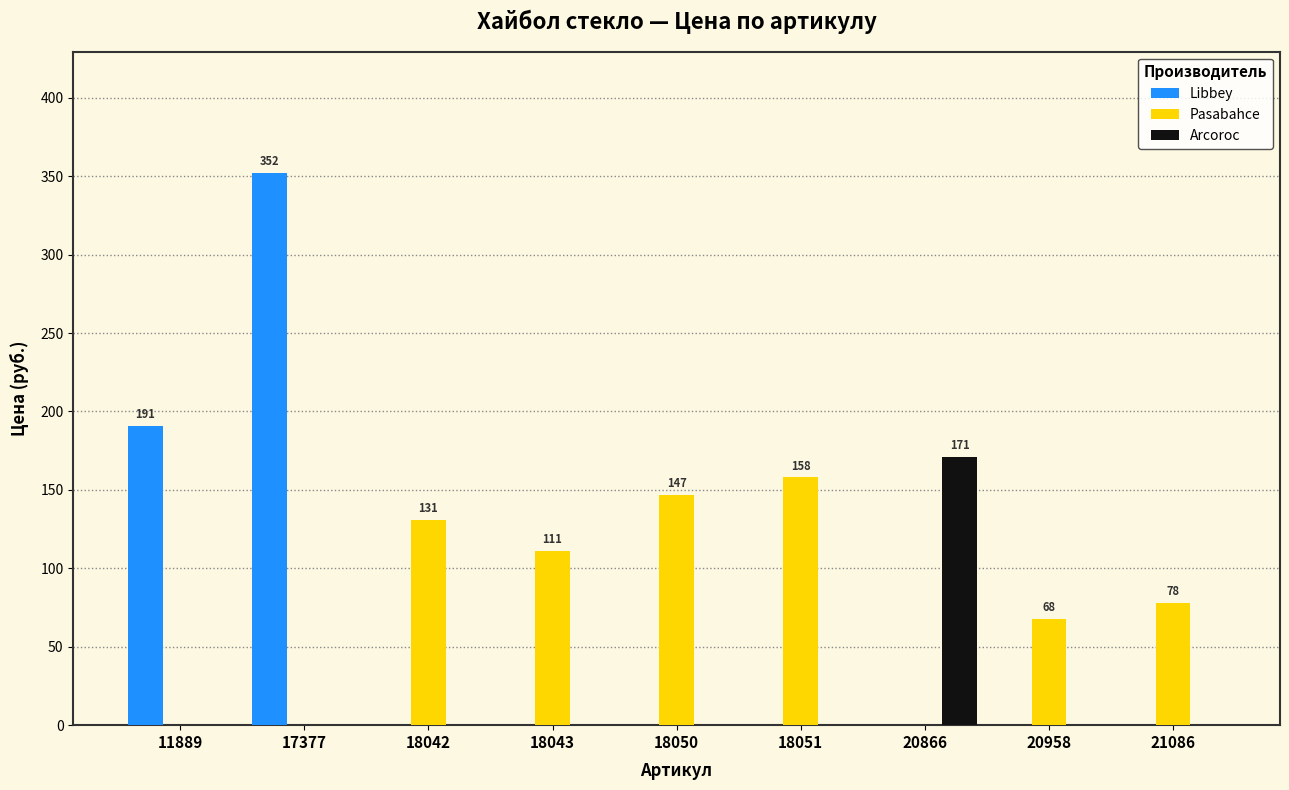

True or false: Libbey has a value of 352 at 17377.

True